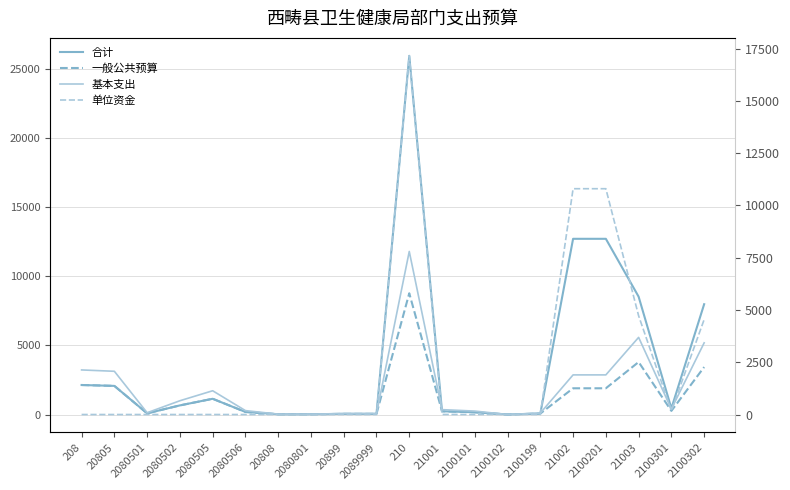

How many categories are shown in the chart?

20